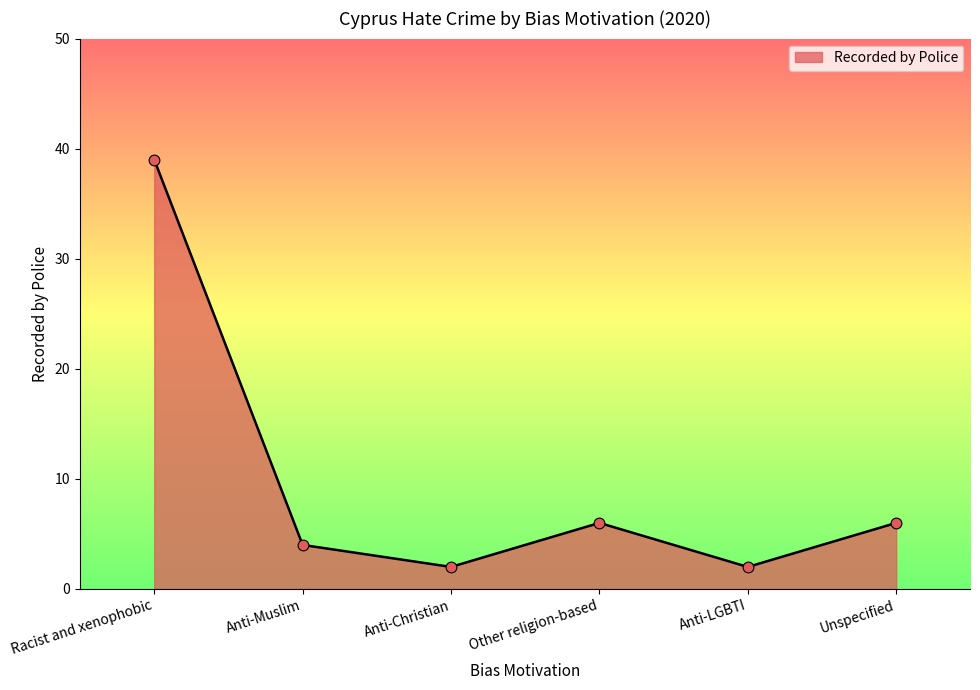

Approximately how many times larger is the value at Anti-LGBTI compared to Unspecified?

0.3